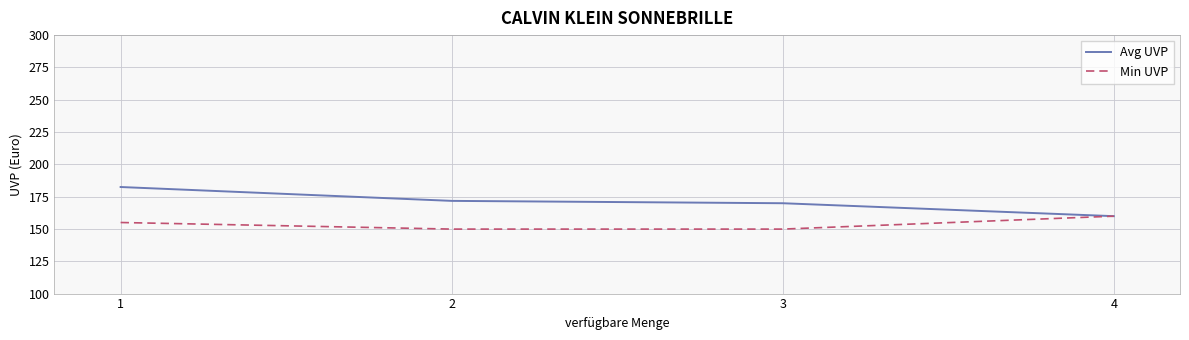

At which label does Avg UVP reach its minimum?

4